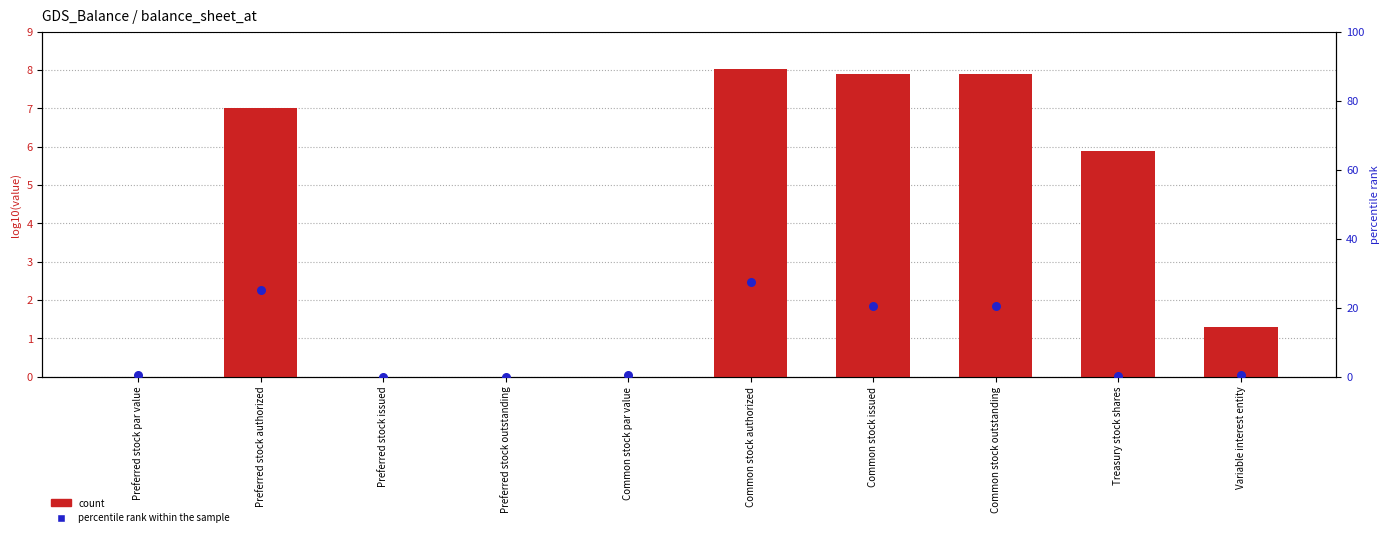

Which series has the largest total across all categories?

percentile rank within the sample